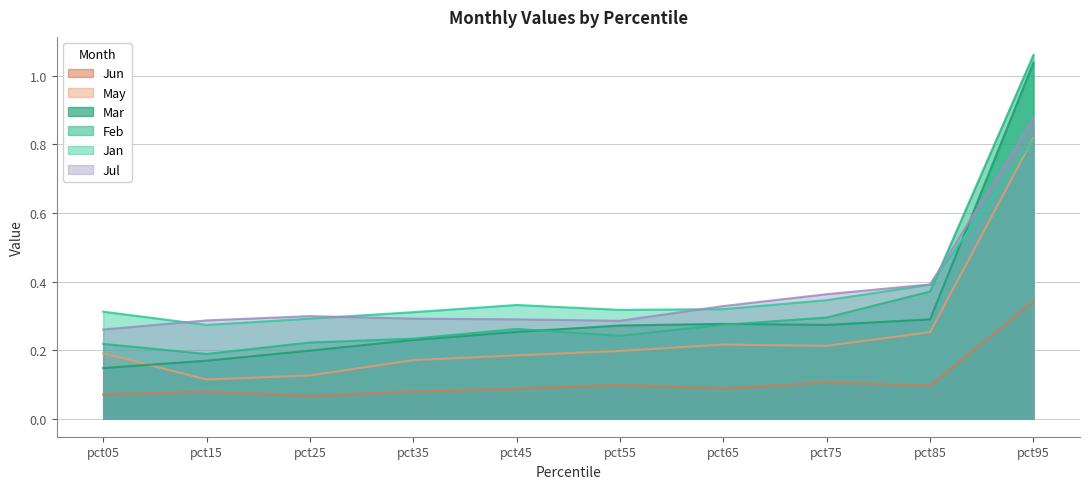

What is the total value across all series at pct75?

1.6